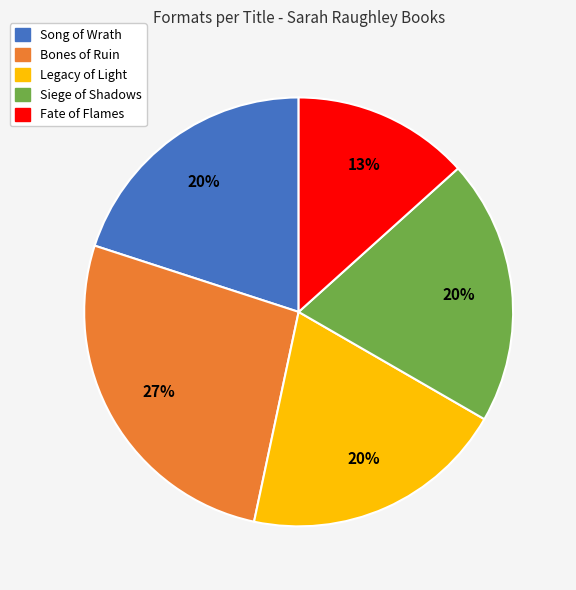

Is there any slice that represents more than half of the pie?

No